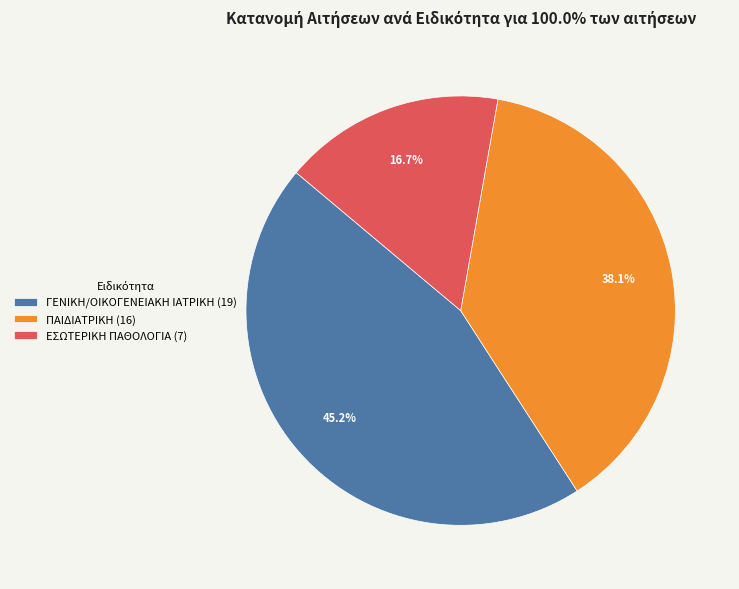

Count the number of slices in the pie.

3